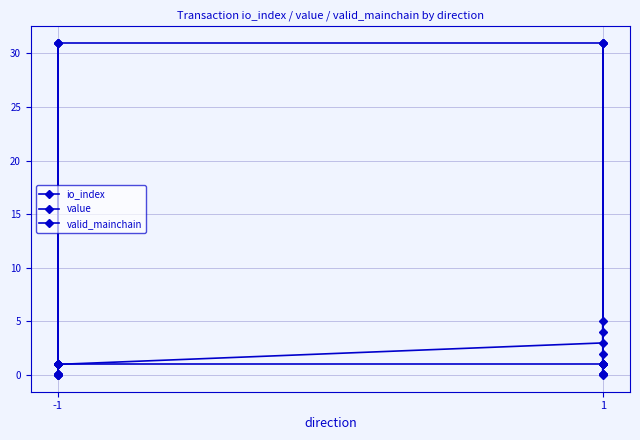

True or false: valid_mainchain and value intersect in this chart.

True